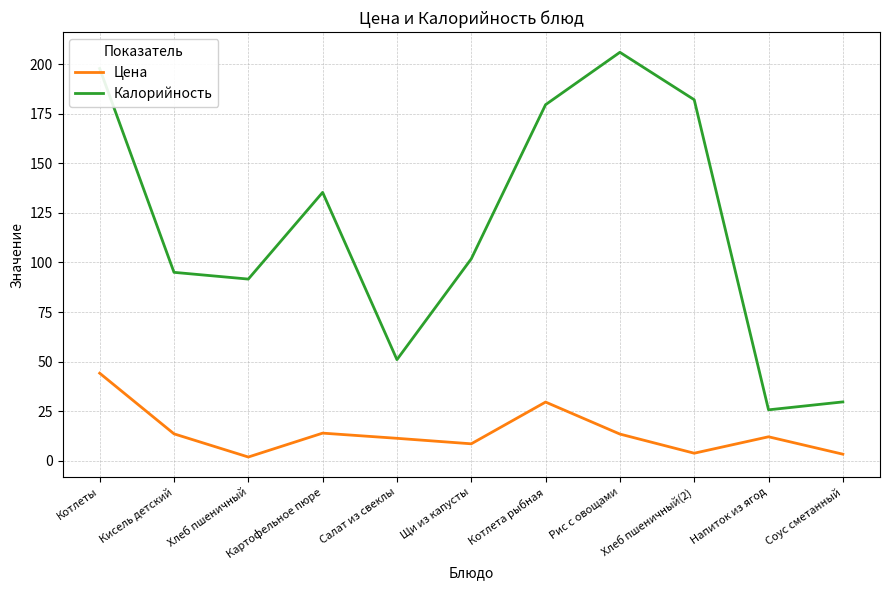

Is the value of Калорийность at Хлеб пшеничный greater than the value of Цена at Рис с овощами?

Yes